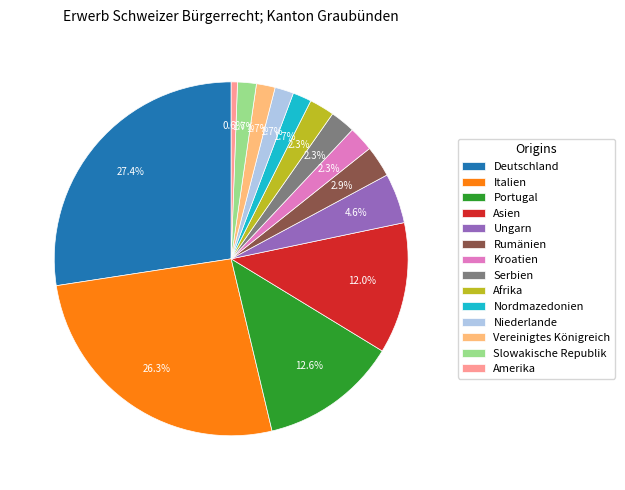

How many slices are in this pie chart?

14